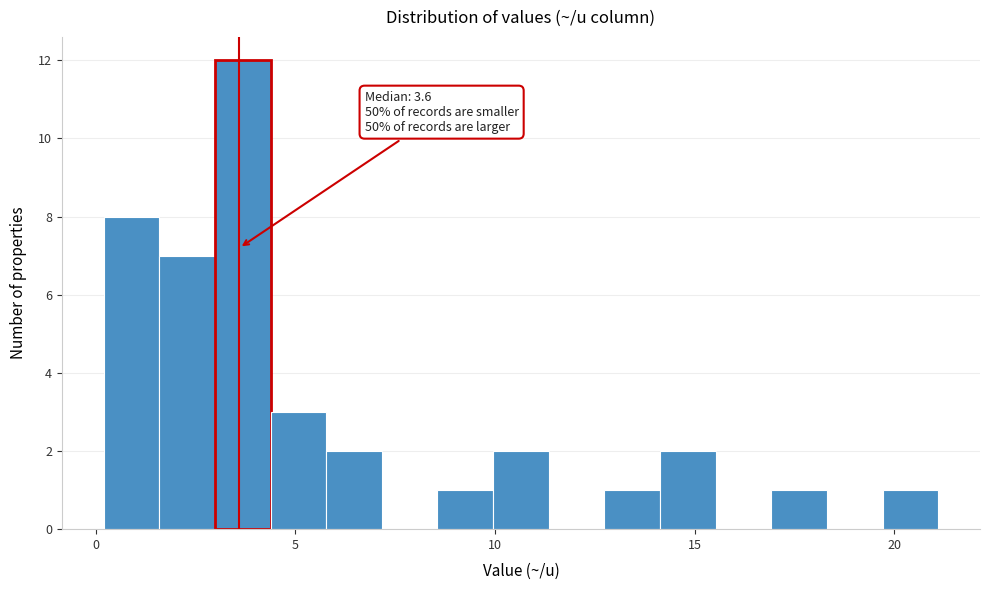

Read against the x-axis, roughly where is the centre of the tallest bar?

3.5